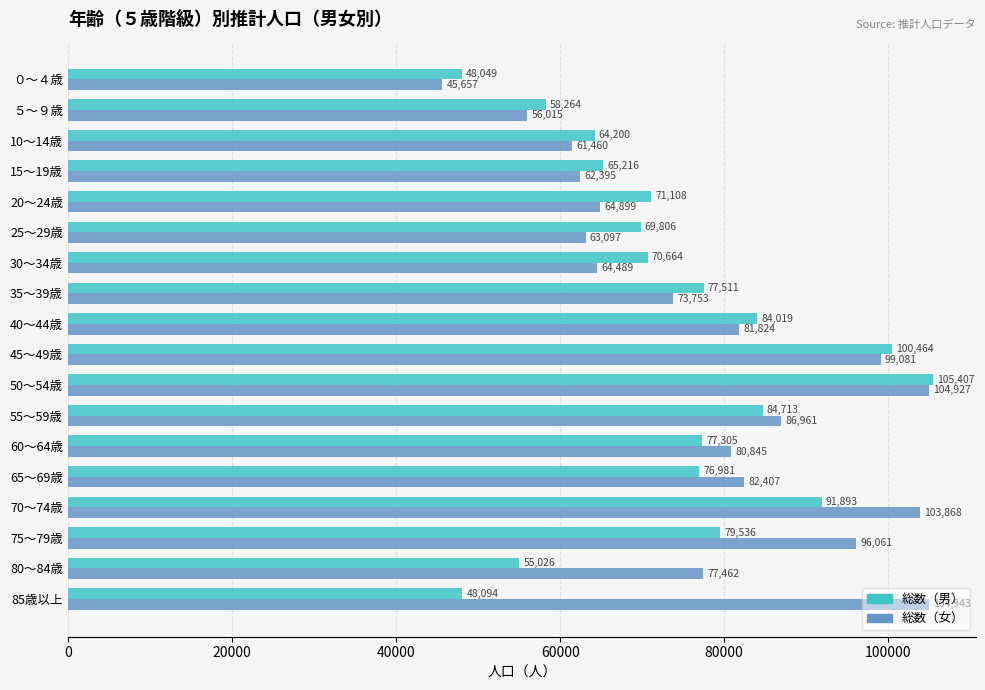

Which series has the largest total across all categories?

総数（女）